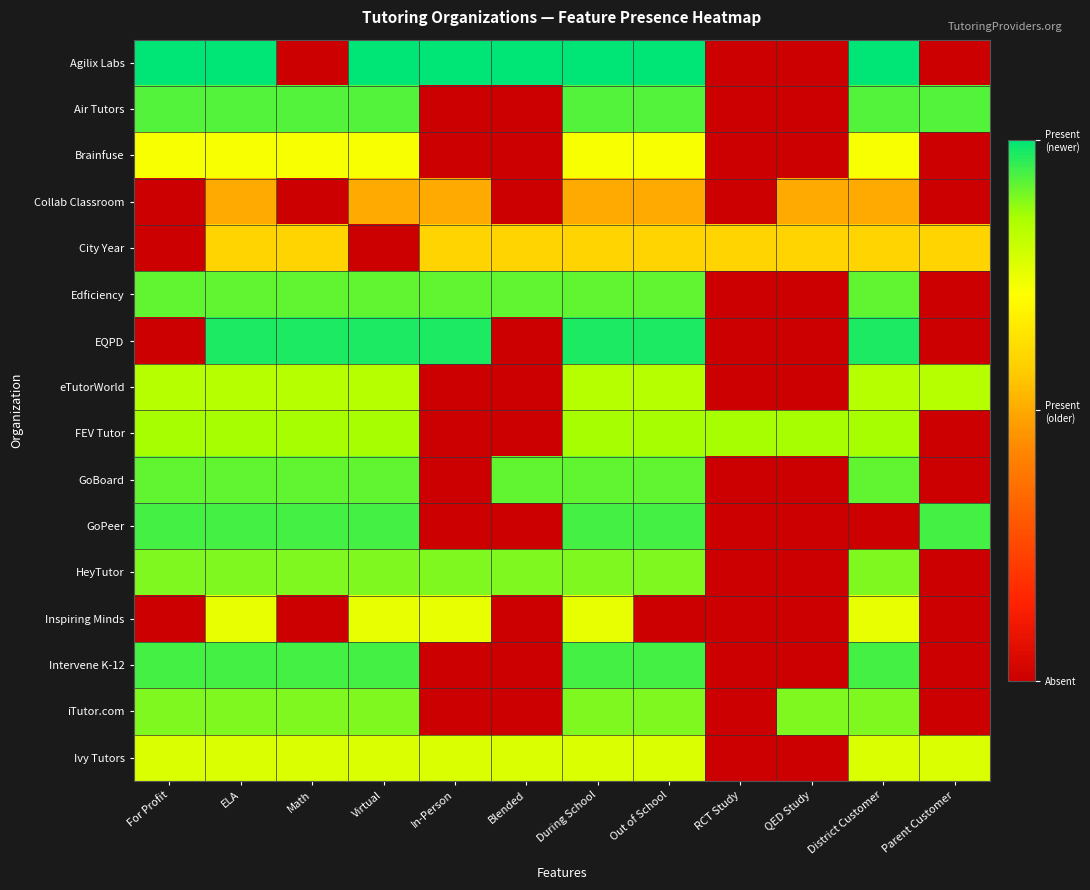

At which category is the sum across all series the highest?

ELA